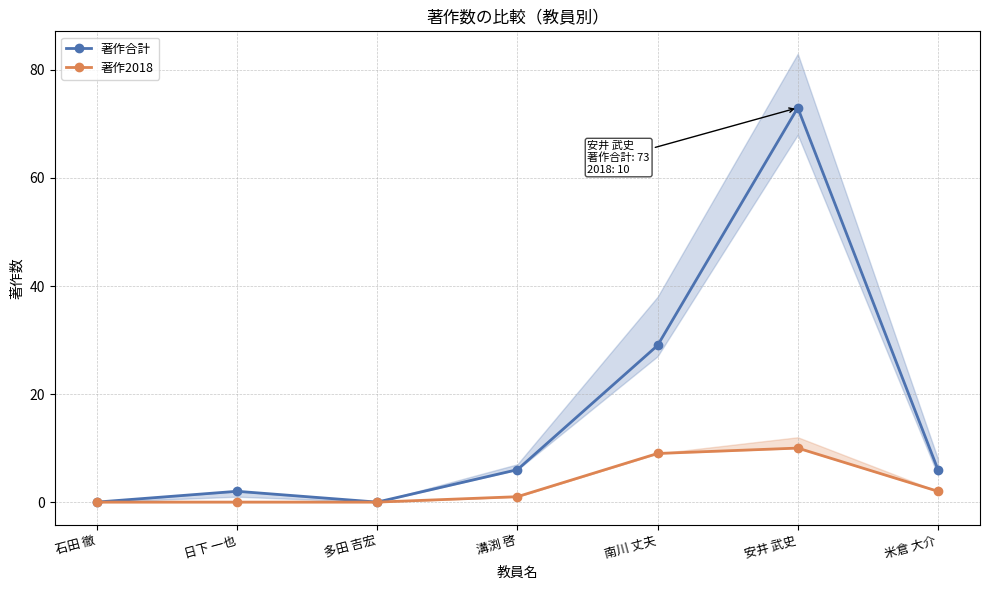

Is it true that 著作2018 equals 3 at 日下 一也?

False